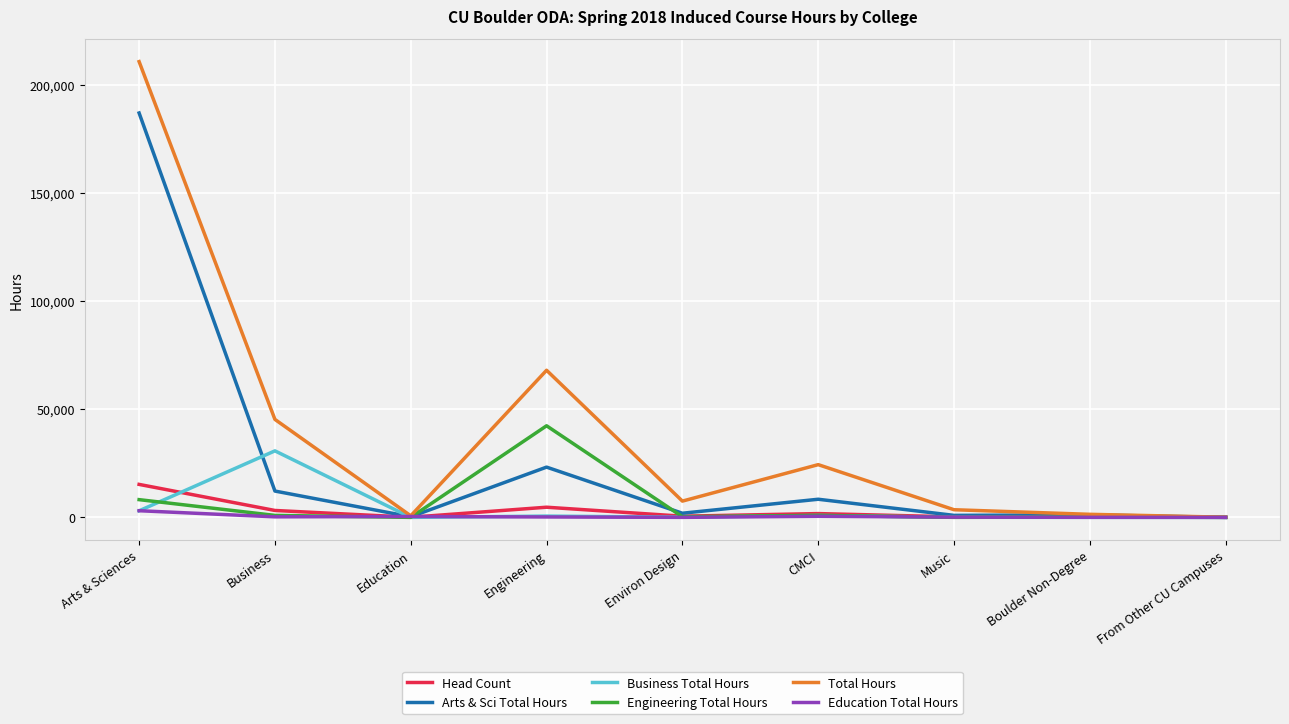

What is the difference between the maximum and minimum values in the Education Total Hours series?

3077